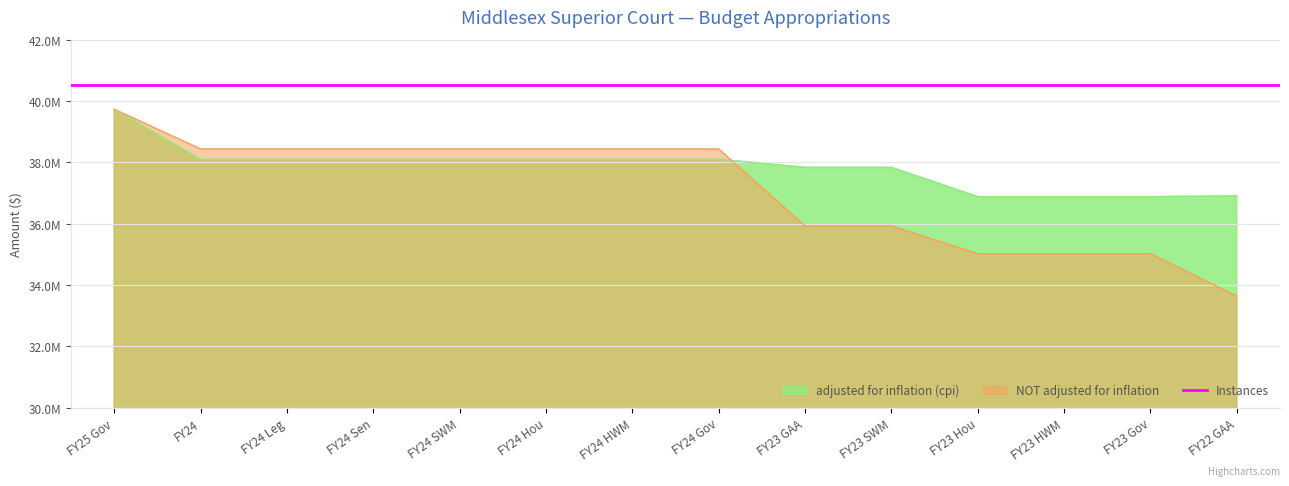

Reading left to right, transcribe all the data shown in this chart.

adjusted for inflation (cpi): FY25 Gov=39732753	FY24=38101127	FY24 Leg=38101127	FY24 Sen=38101127	FY24 SWM=38101127	FY24 Hou=38101127	FY24 HWM=38101127	FY24 Gov=38101126	FY23 GAA=37837842	FY23 SWM=37837842	FY23 Hou=36883745	FY23 HWM=36883745	FY23 Gov=36883745	FY22 GAA=36908473
NOT adjusted for inflation: FY25 Gov=39732753	FY24=38437953	FY24 Leg=38437953	FY24 Sen=38437953	FY24 SWM=38437953	FY24 Hou=38437953	FY24 HWM=38437953	FY24 Gov=38437952	FY23 GAA=35926900	FY23 SWM=35926900	FY23 Hou=35020988	FY23 HWM=35020988	FY23 Gov=35020988	FY22 GAA=33640028